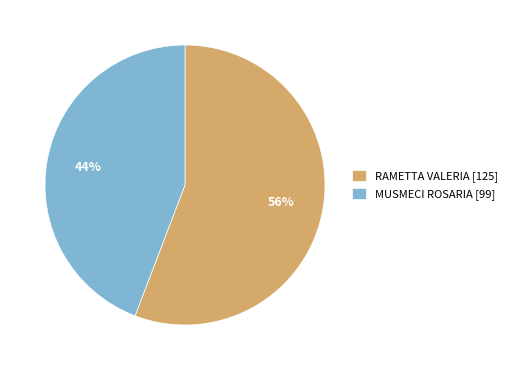

What percentage is the RAMETTA VALERIA slice, to the nearest percent?

56%